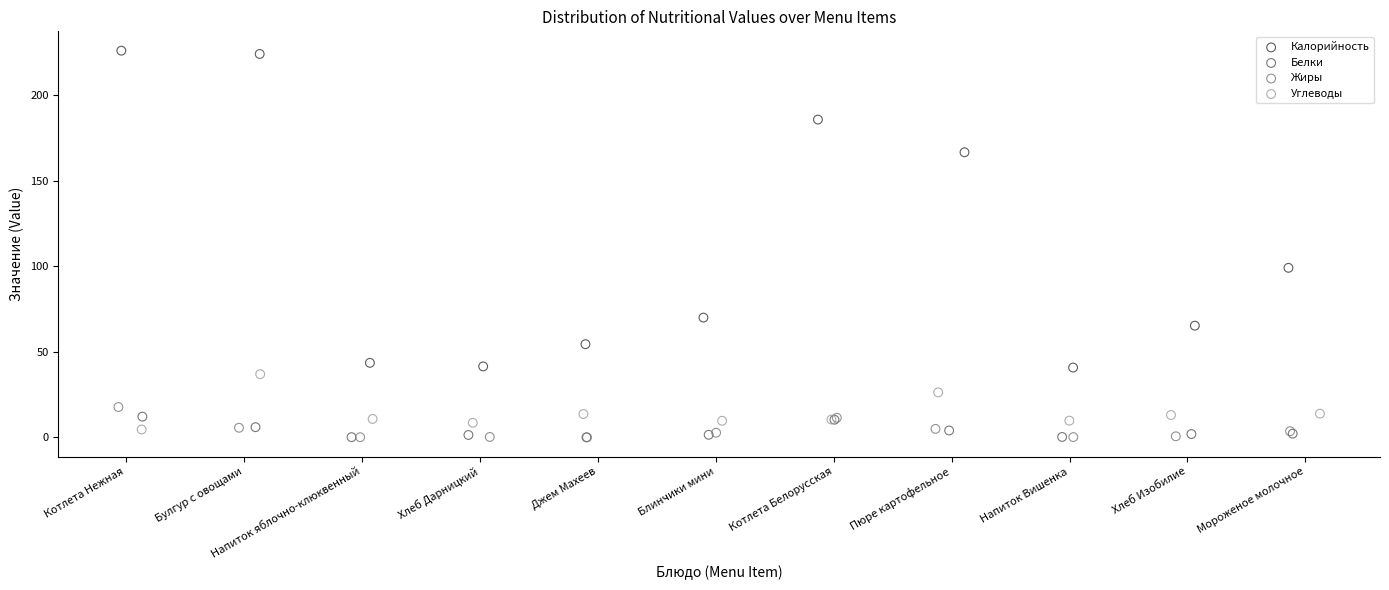

What are all the series names shown in the legend?

Калорийность, Белки, Жиры, Углеводы